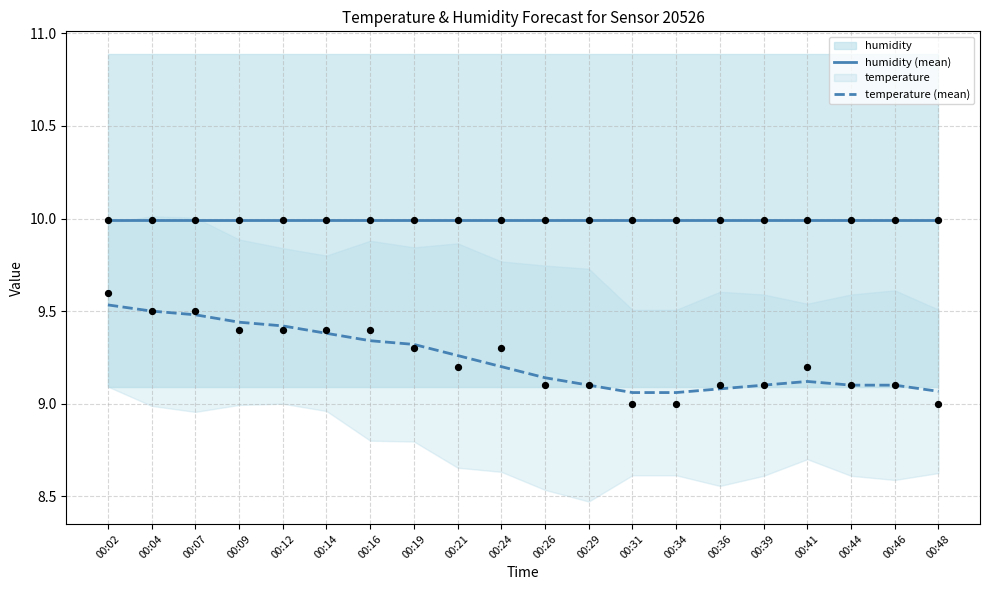

At which category is the sum across all series the highest?

00:02